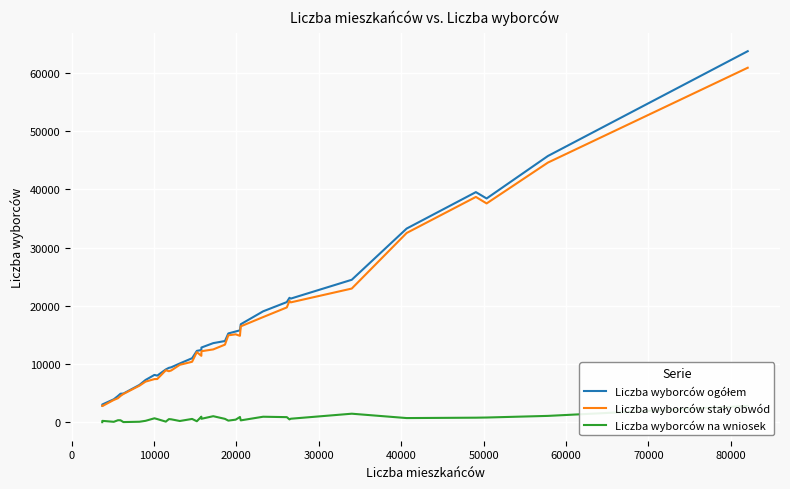

Is the value of Liczba wyborców ogółem at 0 greater than the value of Liczba wyborców stały obwód at 17?

No